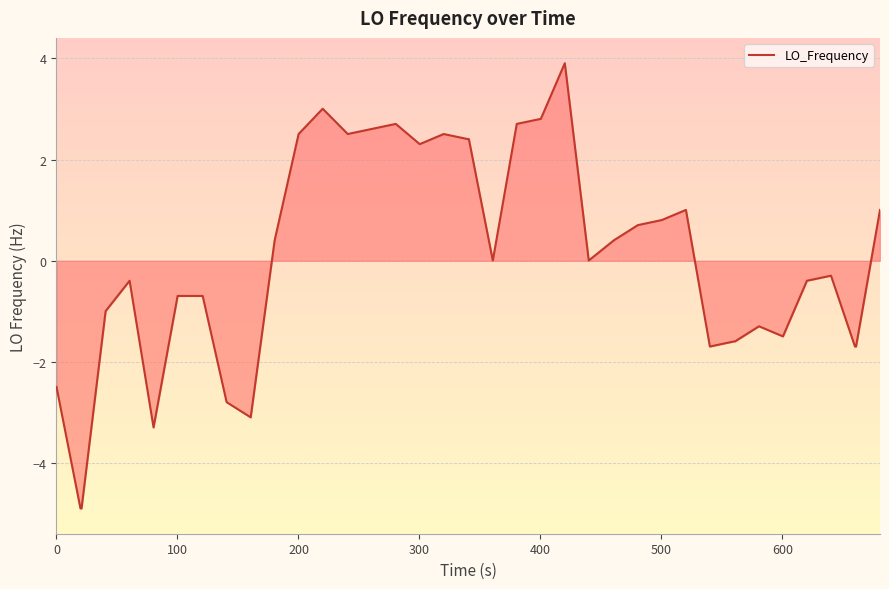

What is the maximum value shown in the chart?

3.9